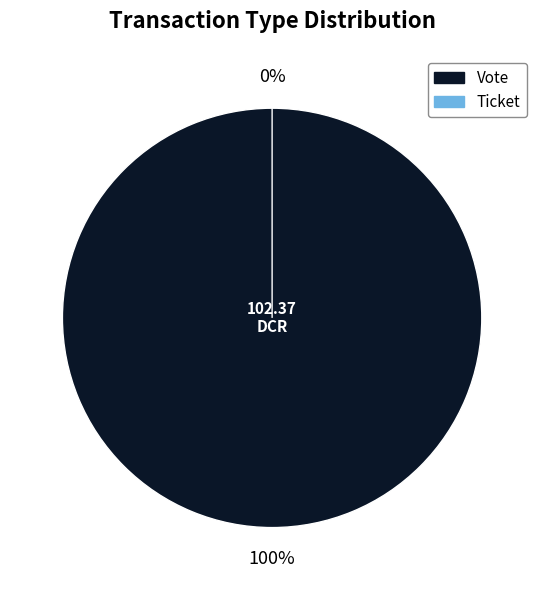

What is the total percentage of Ticket (io_index=0) and Vote (io_index=1)?

100.0%